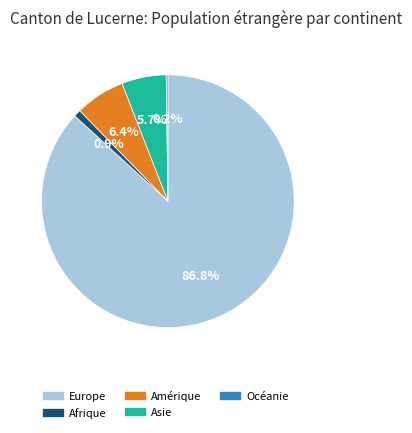

What is the majority slice?

Europe